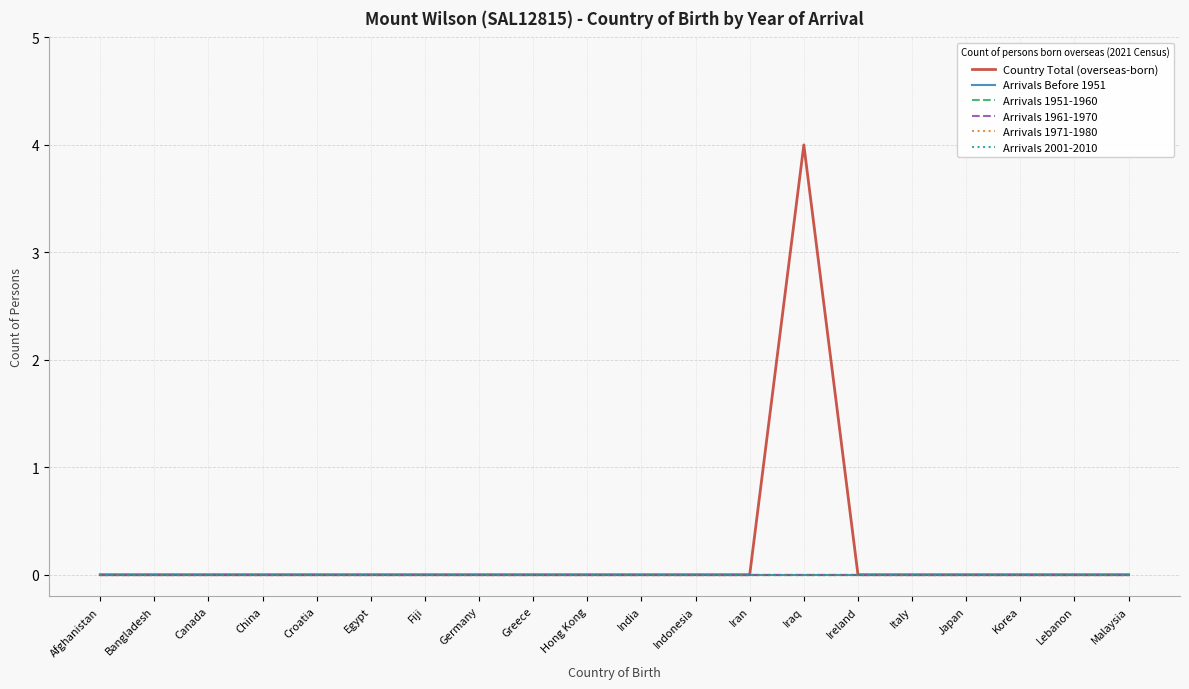

Reading left to right, what are all the values shown in this chart?

Country Total (overseas-born): 0	0	0	0	0	0	0	0	0	0	0	0	0	4	0	0	0	0	0	0
Arrivals Before 1951: 0	0	0	0	0	0	0	0	0	0	0	0	0	0	0	0	0	0	0	0
Arrivals 1951-1960: 0	0	0	0	0	0	0	0	0	0	0	0	0	0	0	0	0	0	0	0
Arrivals 1961-1970: 0	0	0	0	0	0	0	0	0	0	0	0	0	0	0	0	0	0	0	0
Arrivals 1971-1980: 0	0	0	0	0	0	0	0	0	0	0	0	0	0	0	0	0	0	0	0
Arrivals 2001-2010: 0	0	0	0	0	0	0	0	0	0	0	0	0	0	0	0	0	0	0	0